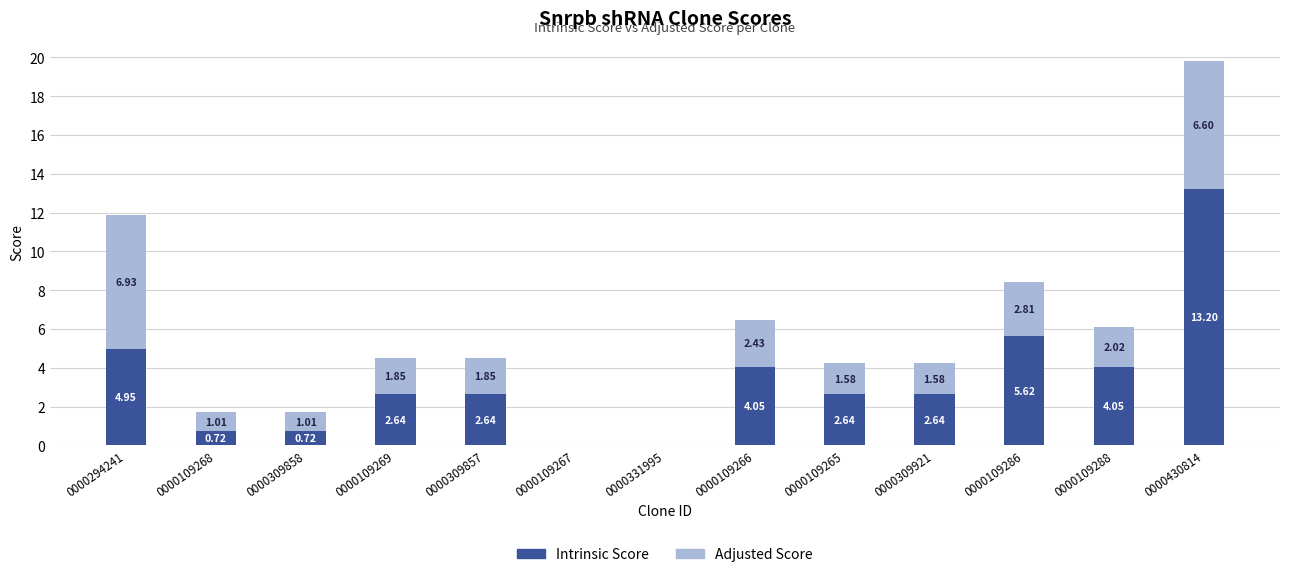

What is the total value across all series at 0000309921?

4.2